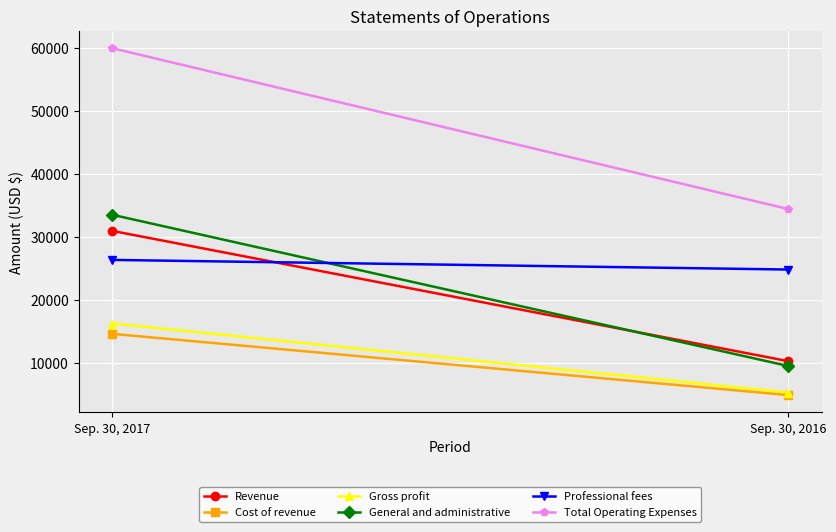

What is the spread (max minus min) of values at Sep. 30, 2016?

29536